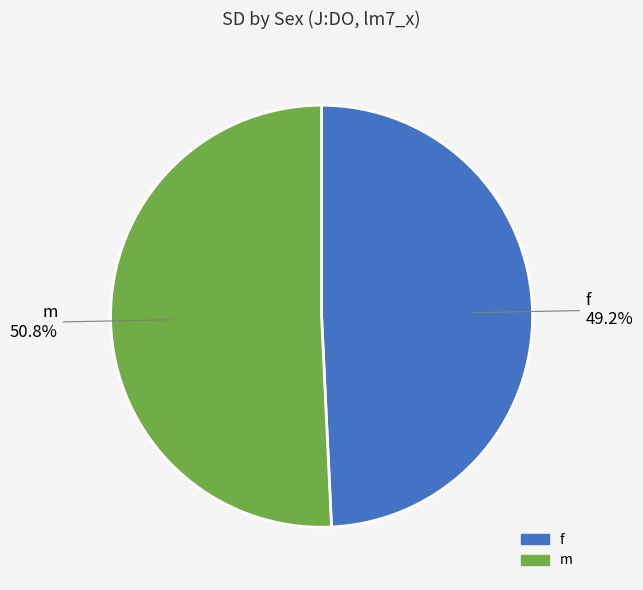

Rank the categories by value from highest to lowest.

m, f